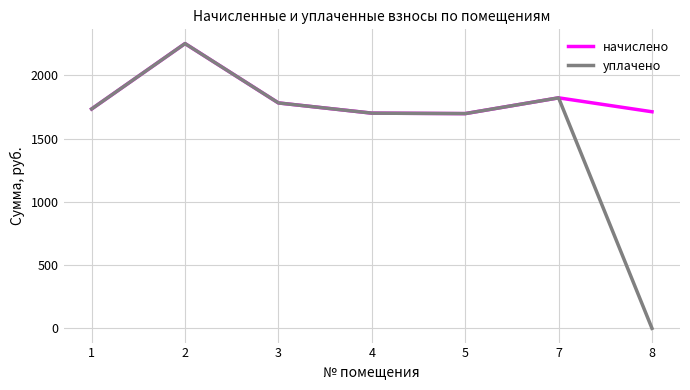

Is it true that начислено equals 1734.0 at 1?

True